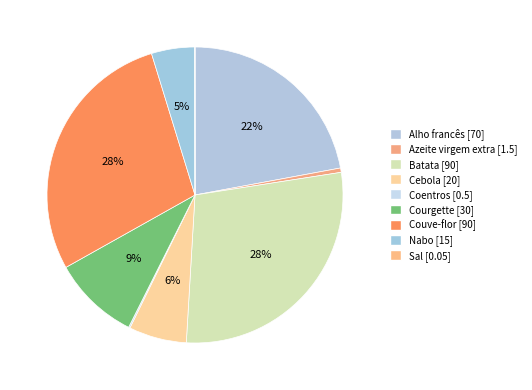

What is the largest slice in the pie chart?

Batata